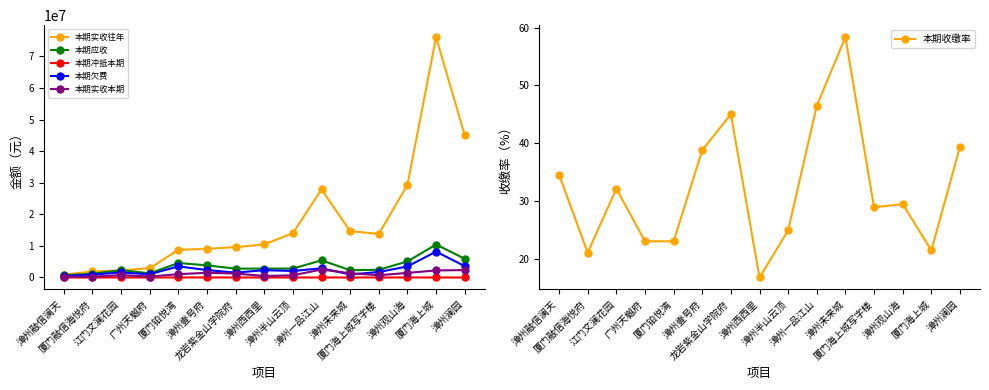

What are all the series names shown in the legend?

本期实收往年, 本期应收, 本期冲抵本期, 本期欠费, 本期实收本期, 本期收缴率